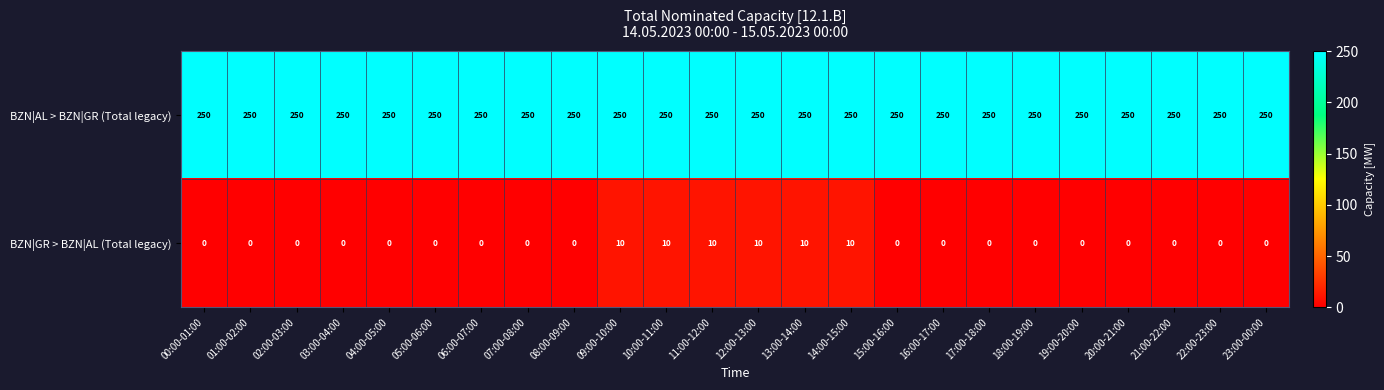

Rank the series by their maximum value, from highest to lowest.

BZN|AL > BZN|GR (Total legacy), BZN|GR > BZN|AL (Total legacy)